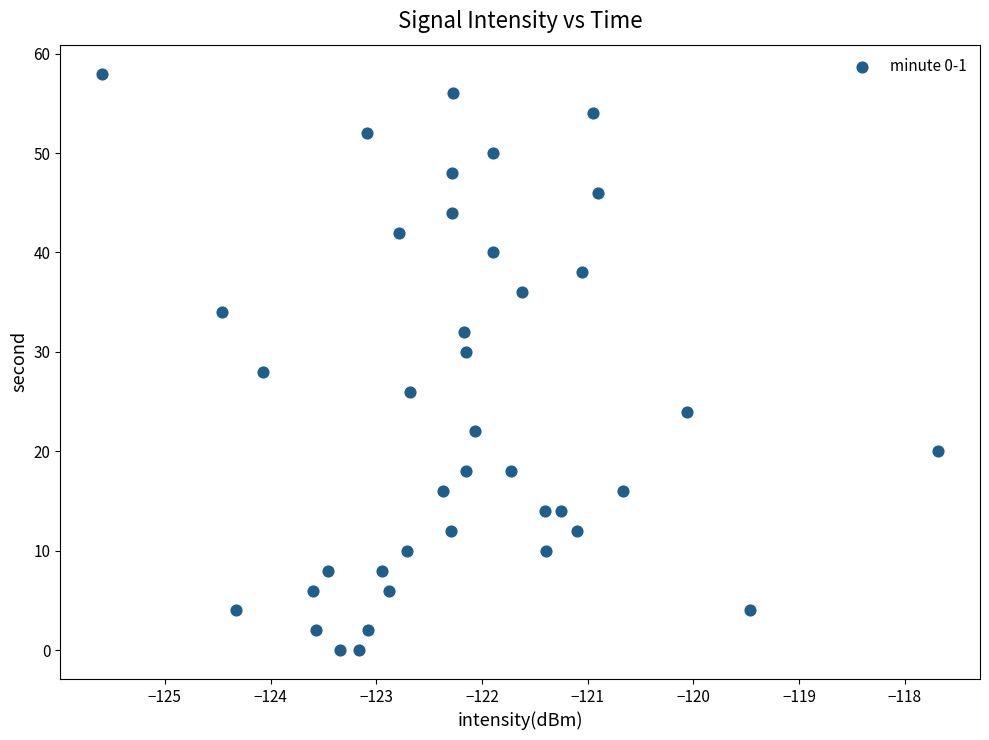

What is the range of Y values (max minus min)?

58